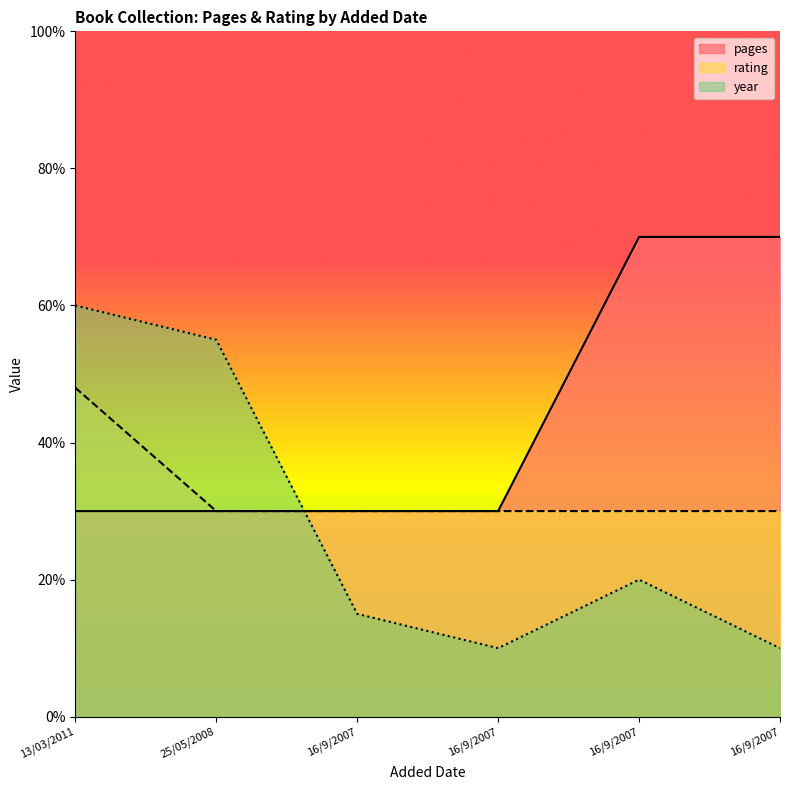

List the series in order of their peak value, lowest first.

rating, year, pages